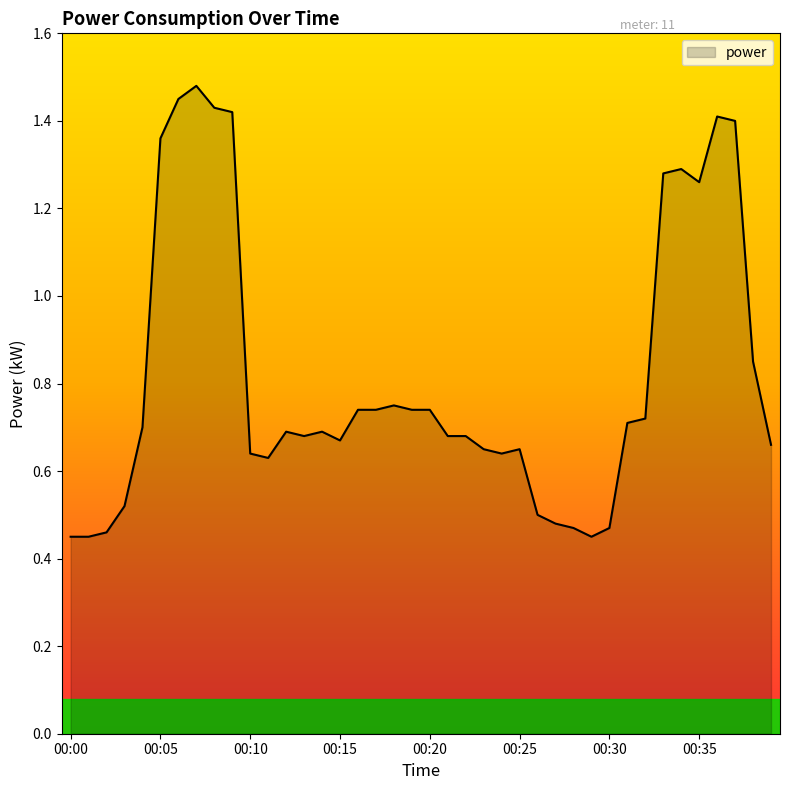

List the labels in order of value, smallest first.

00:00, 00:01, 00:29, 00:02, 00:28, 00:30, 00:27, 00:26, 00:03, 00:11, 00:10, 00:24, 00:23, 00:25, 00:39, 00:15, 00:13, 00:21, 00:22, 00:12, 00:14, 00:04, 00:31, 00:32, 00:16, 00:17, 00:19, 00:20, 00:18, 00:38, 00:35, 00:33, 00:34, 00:05, 00:37, 00:36, 00:09, 00:08, 00:06, 00:07